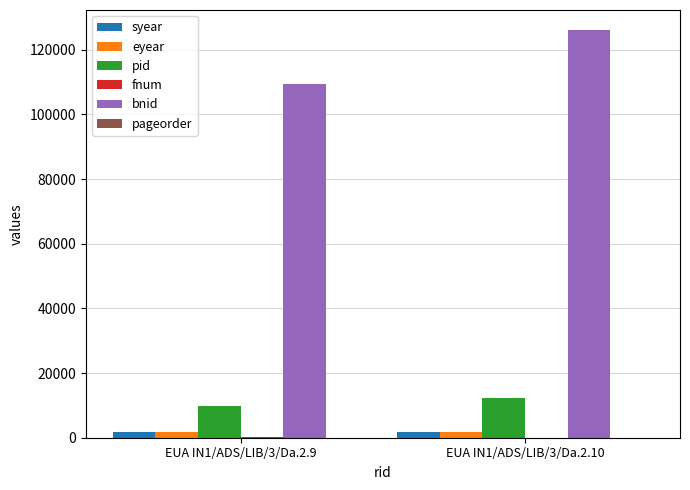

What is the greatest value displayed?

126020